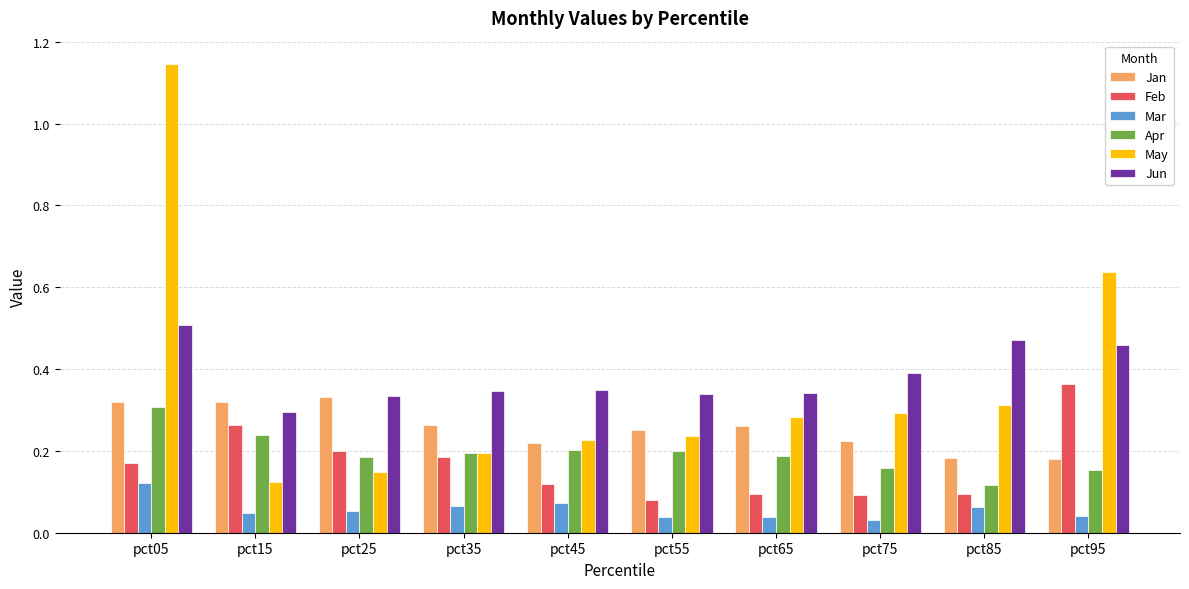

How many groups of bars are there?

10